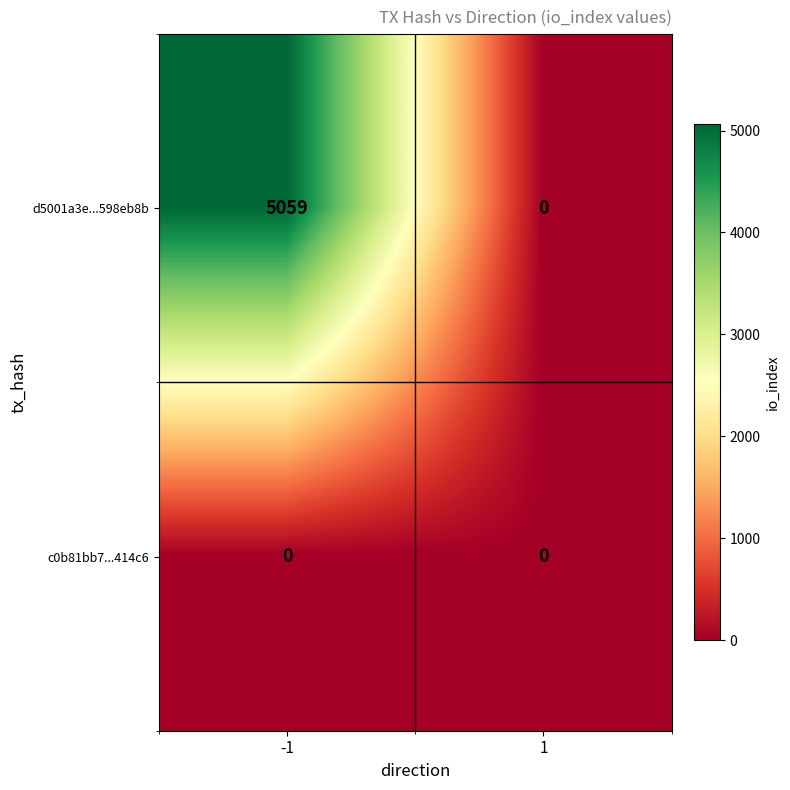

How many series are shown in this chart?

2